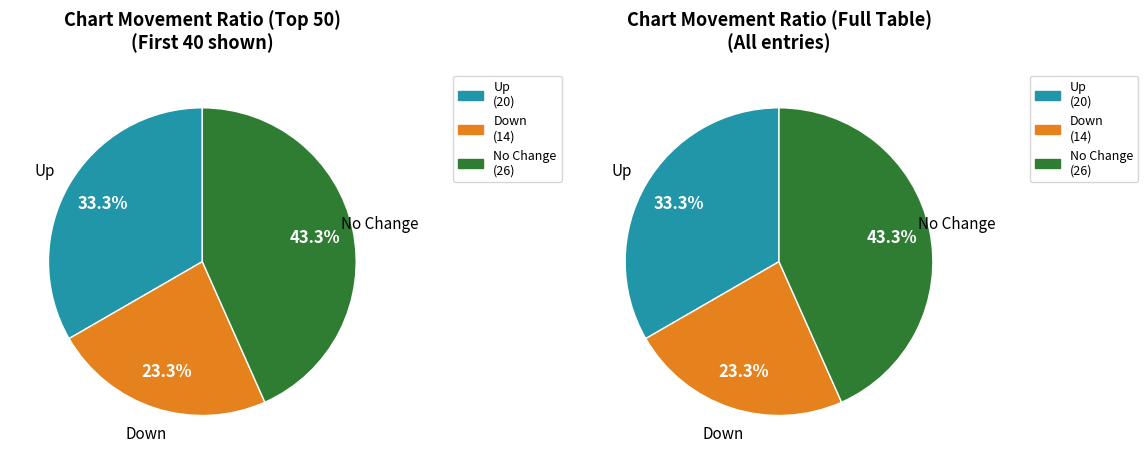

To the nearest percent, what is the combined percentage of - and down?

67%